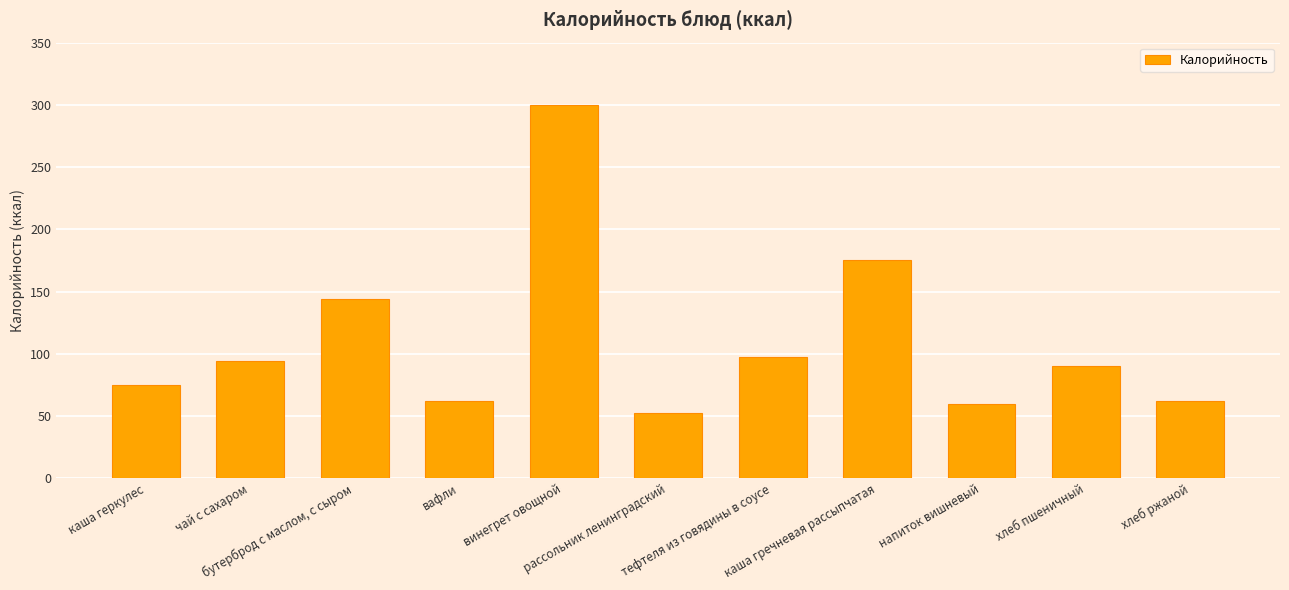

What is the average value?

110.1